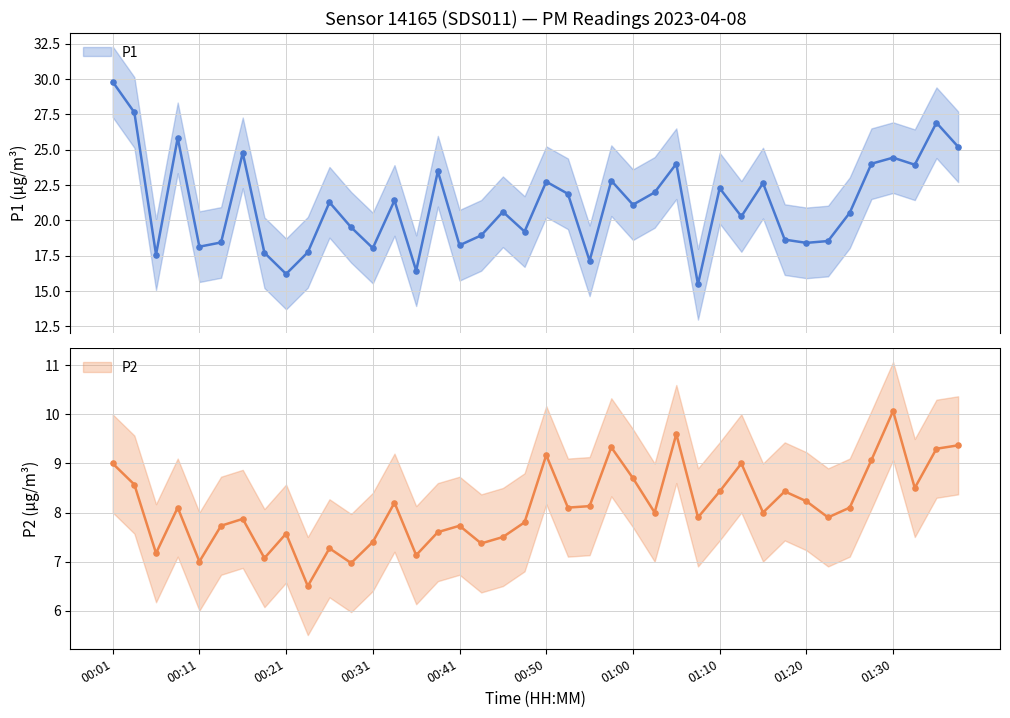

At which category is the sum across all series the highest?

00:01